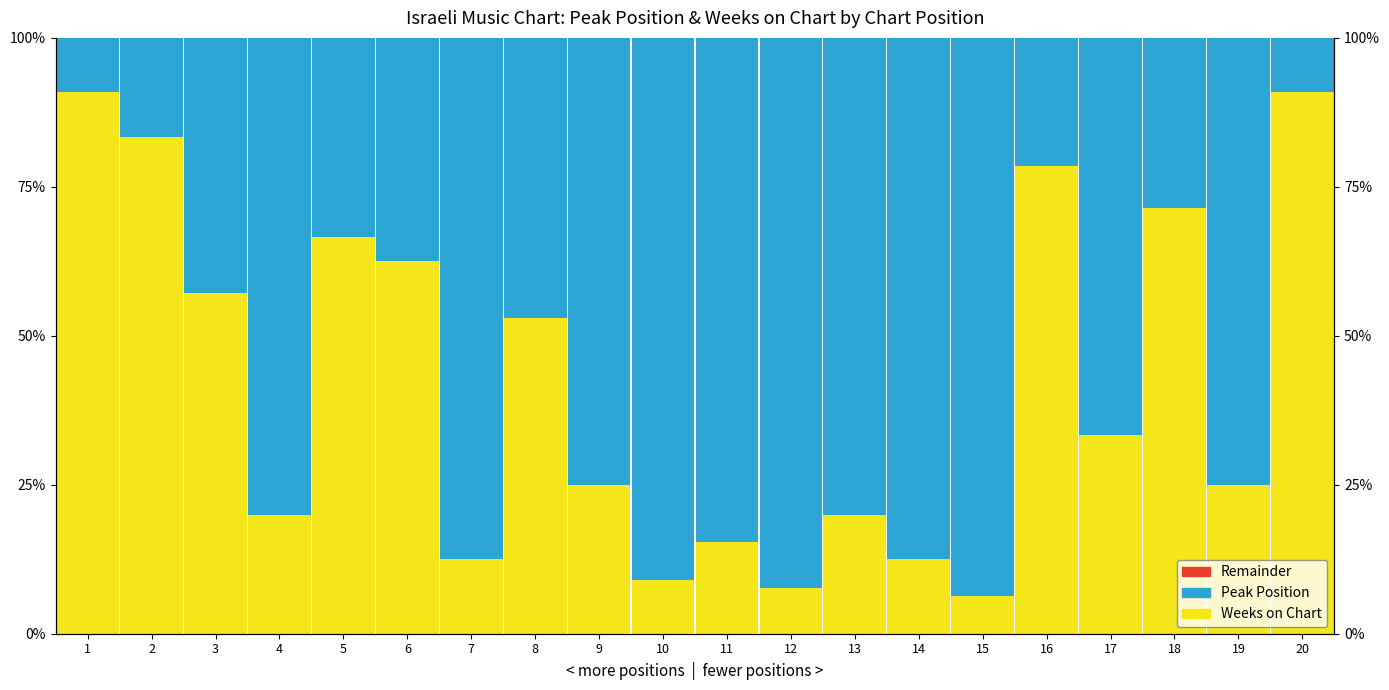

What is the difference between the second highest and minimum values in the Peak Position series?

0.8